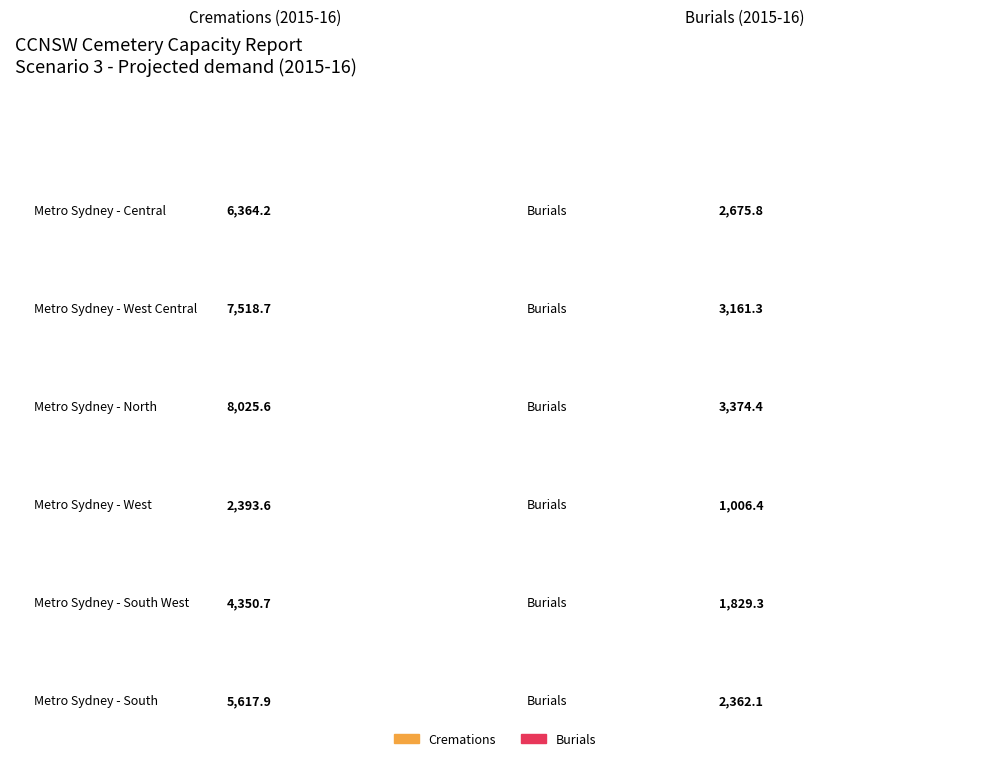

How many values in the Cremations series exceed 6364?

3